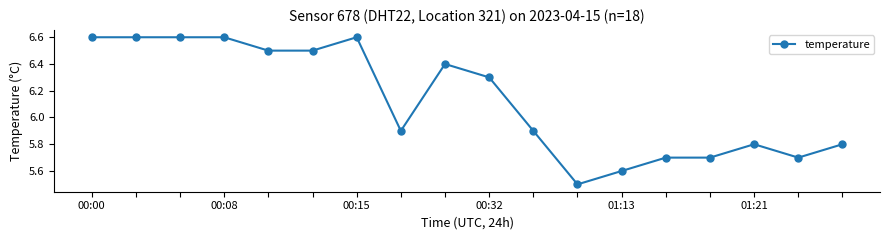

What is the average value?

6.1